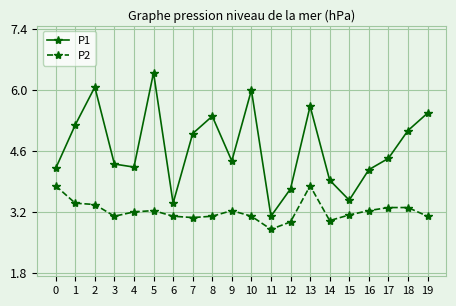

At which category does the chart reach its peak across all series?

5